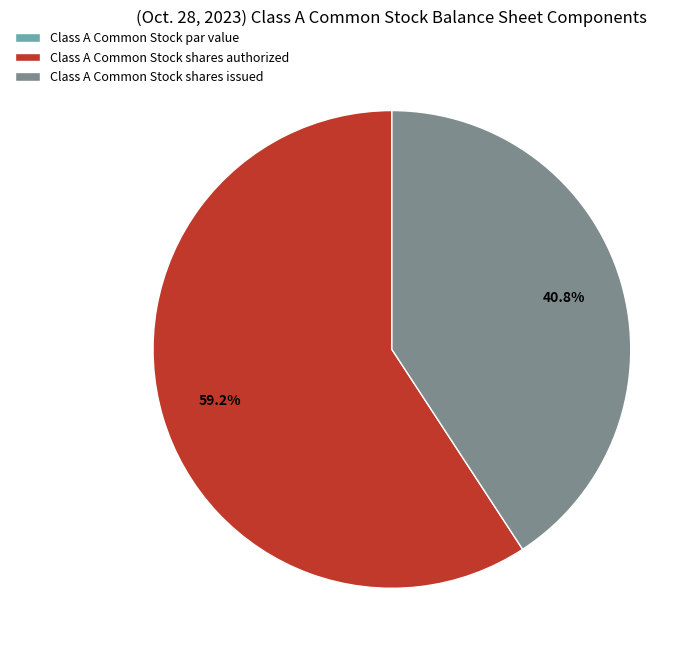

To the nearest percent, what is the combined percentage of Class A Common Stock shares issued and Class A Common Stock shares authorized?

100%